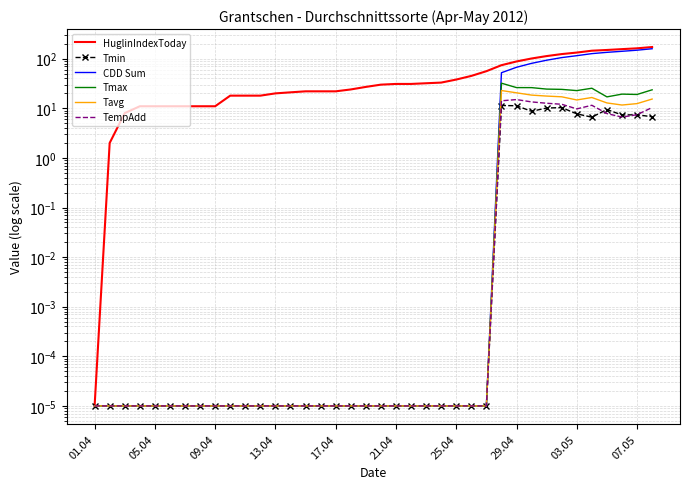

What are all the series names shown in the legend?

HuglinIndexToday, Tmin, CDD Sum, Tmax, Tavg, TempAdd